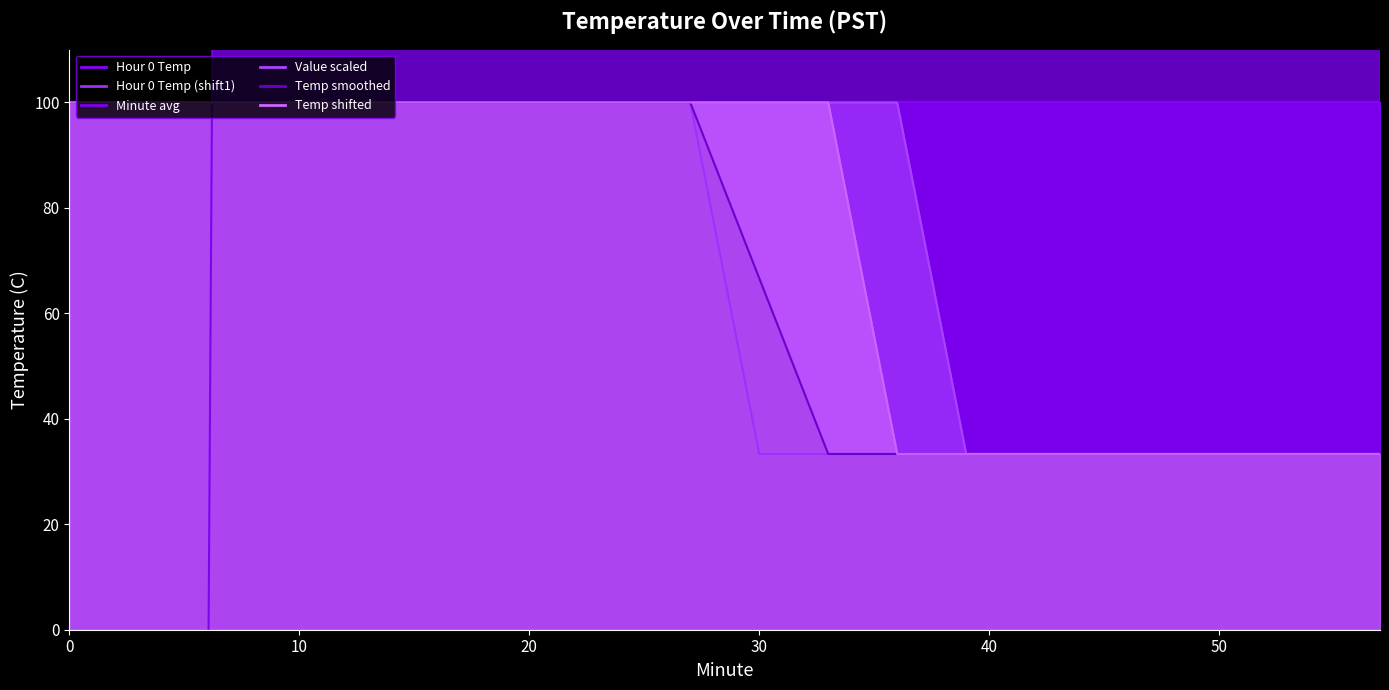

What is the minimum value for Hour 0 Temp (shift1)?

33.3